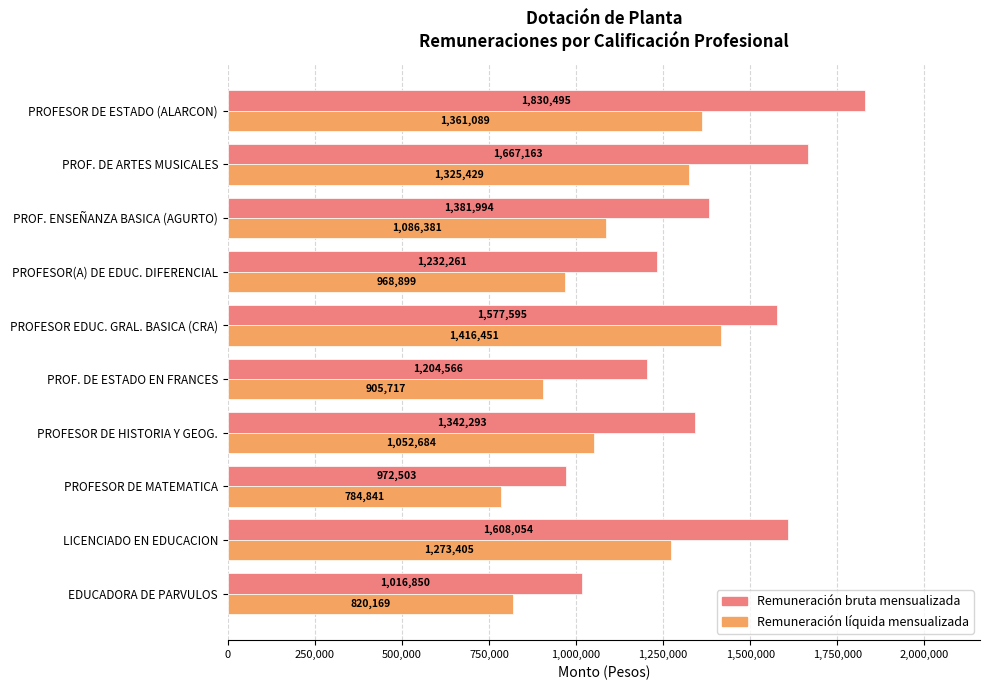

What is the difference between the highest and lowest values at PROFESOR DE HISTORIA Y GEOG.?

289609